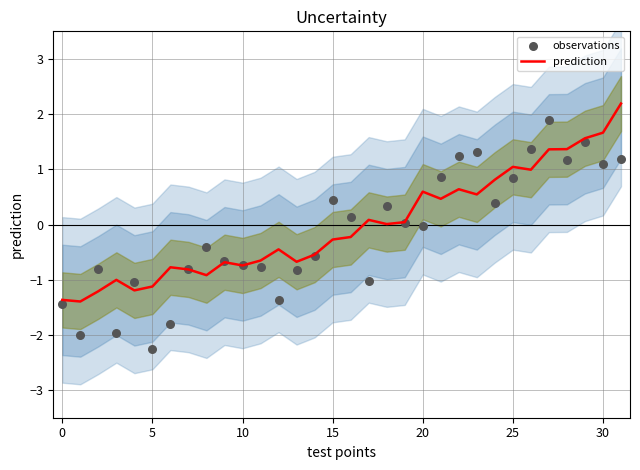

Which series has the largest Y range (max minus min)?

observations